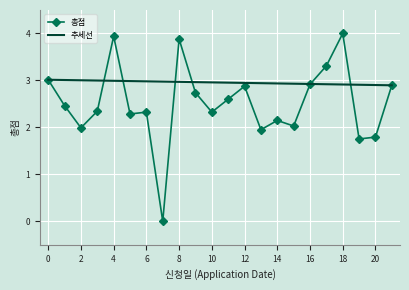

In 총점, how many points are lower than both neighbors (excluding endpoints)?

7